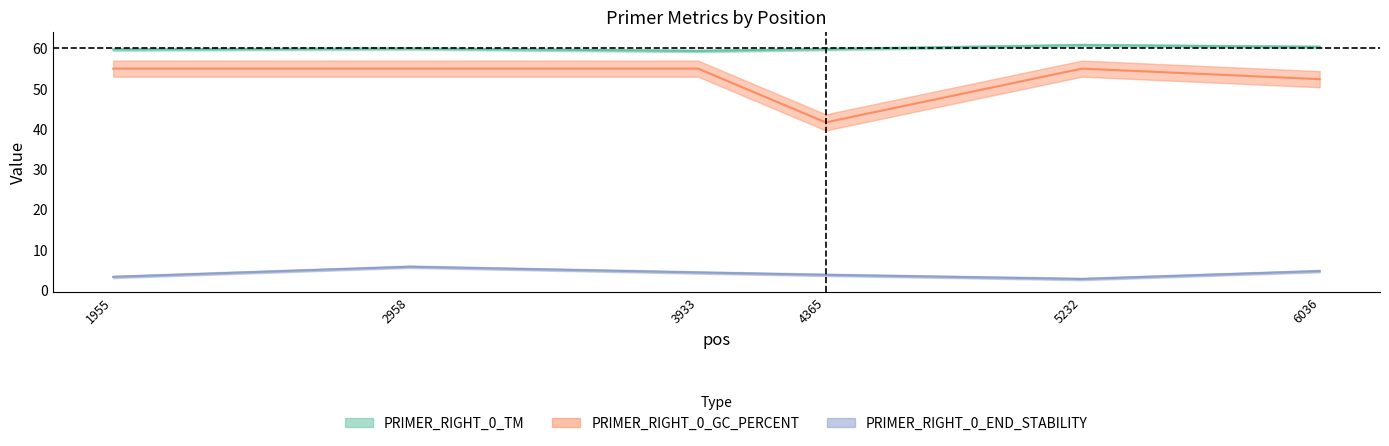

Does the chart have visible grid lines?

No